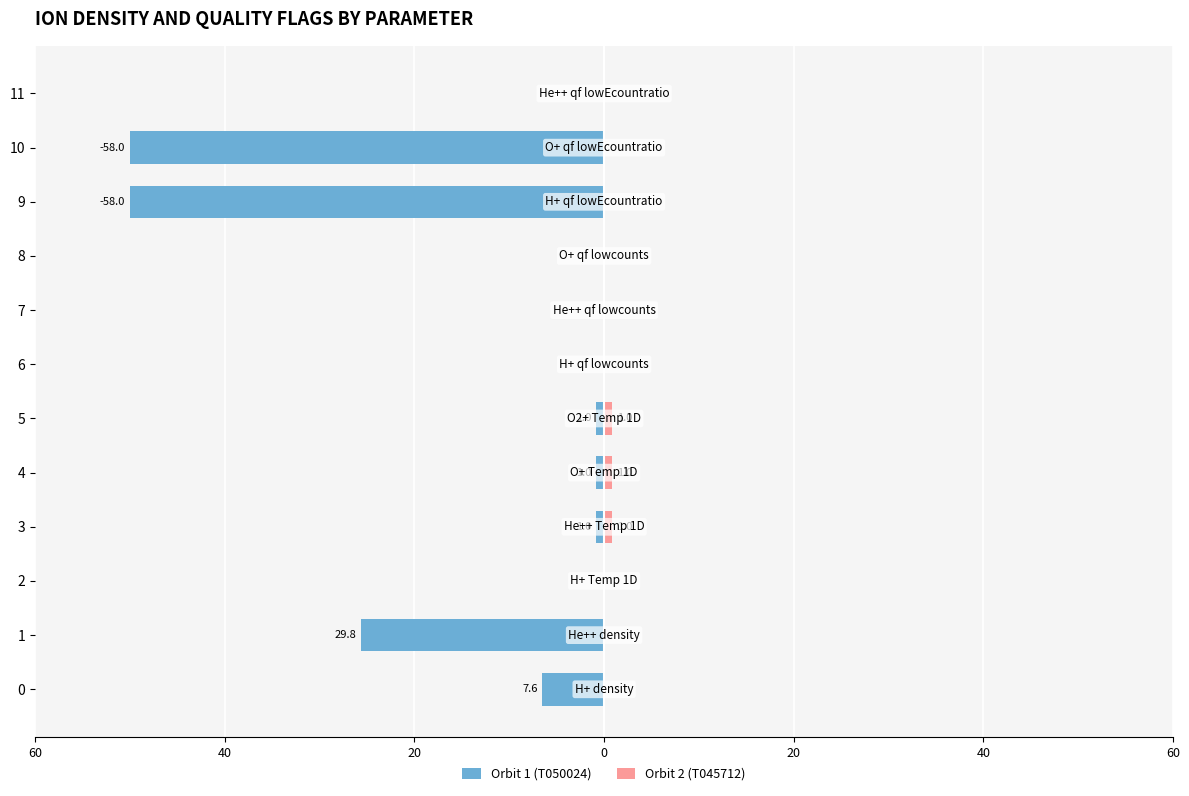

Is the value of Orbit 1 (T050024) at 6 greater than the value of Orbit 2 (T045712) at 8?

No